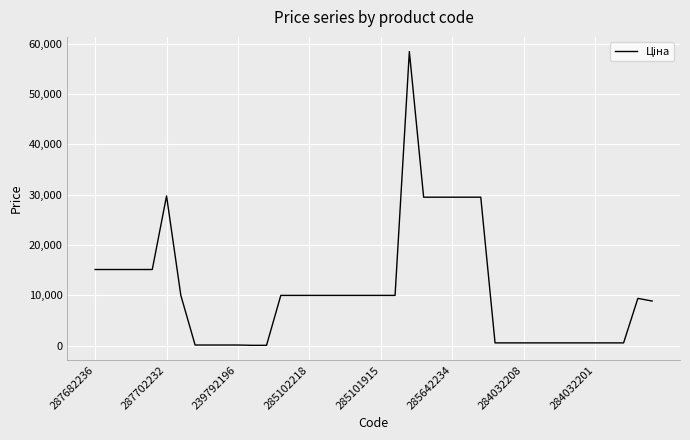

What is the difference between the maximum and minimum values?

58369.5